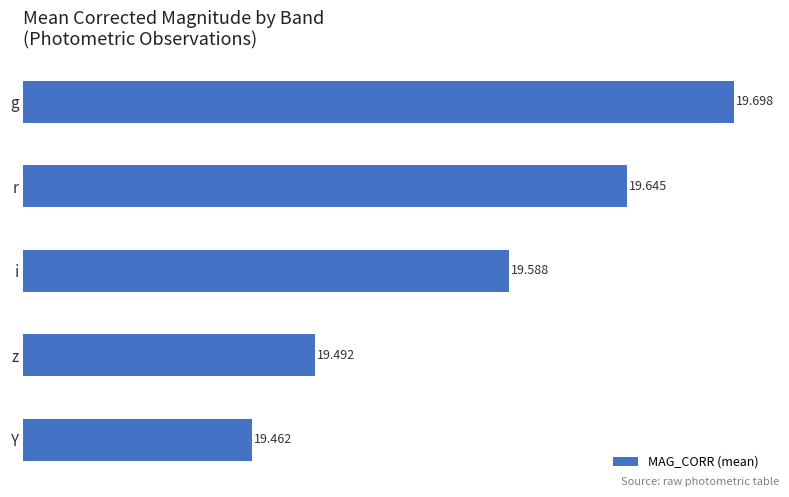

Which has a higher value, z or i?

i